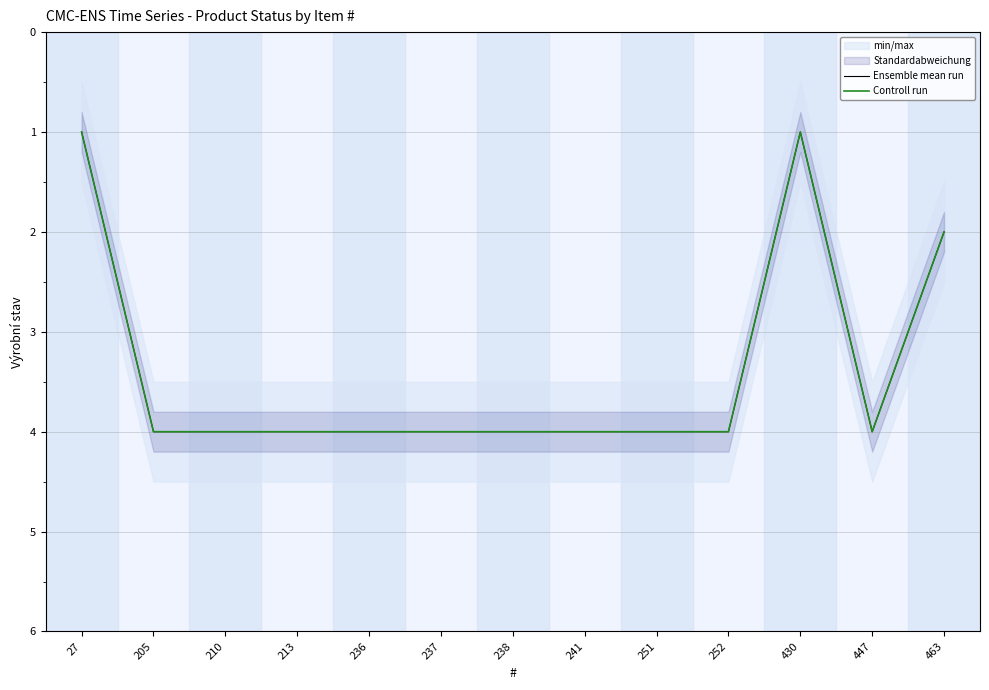

How many interior local valleys does the Controll run series have?

1